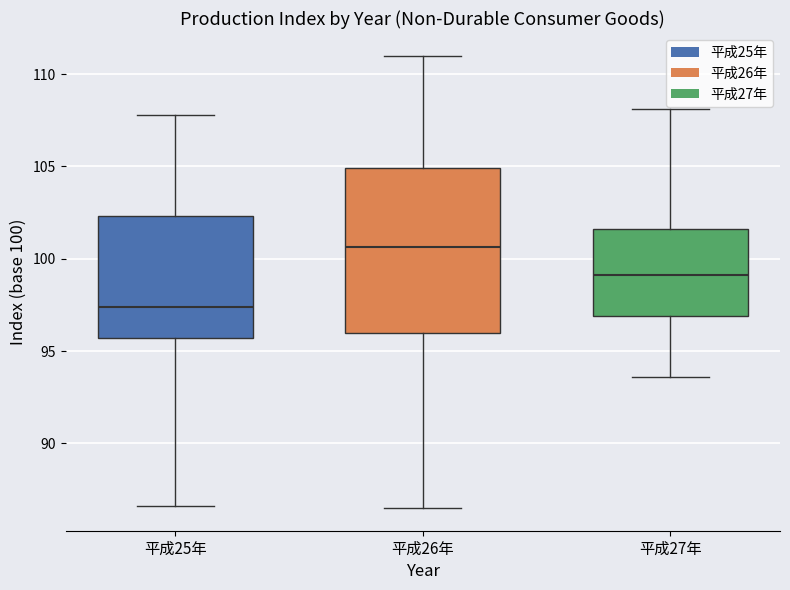

Which box is the tallest, from its lower edge to its upper edge?

平成26年